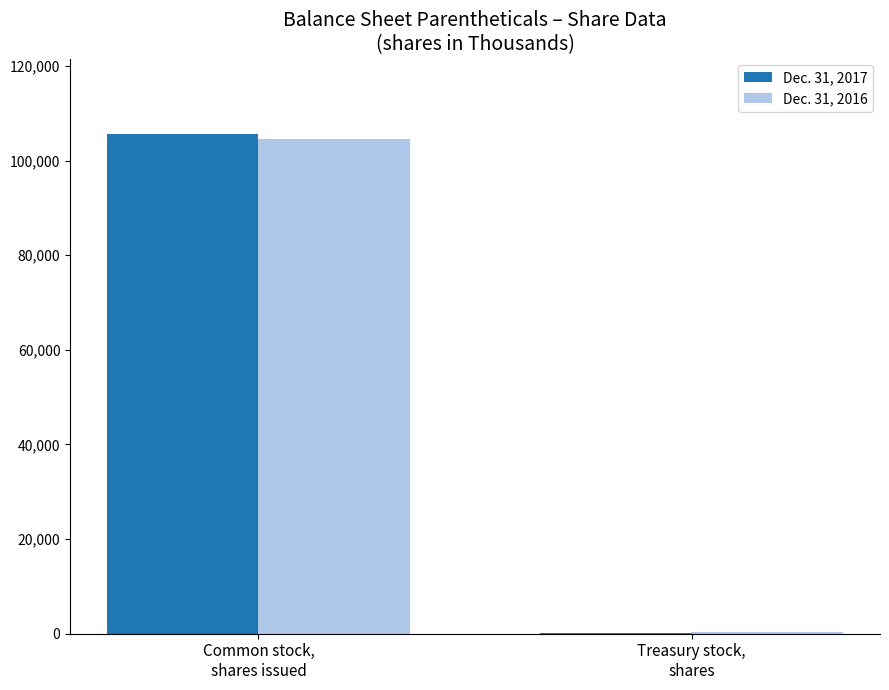

How many distinct data groups are displayed?

2